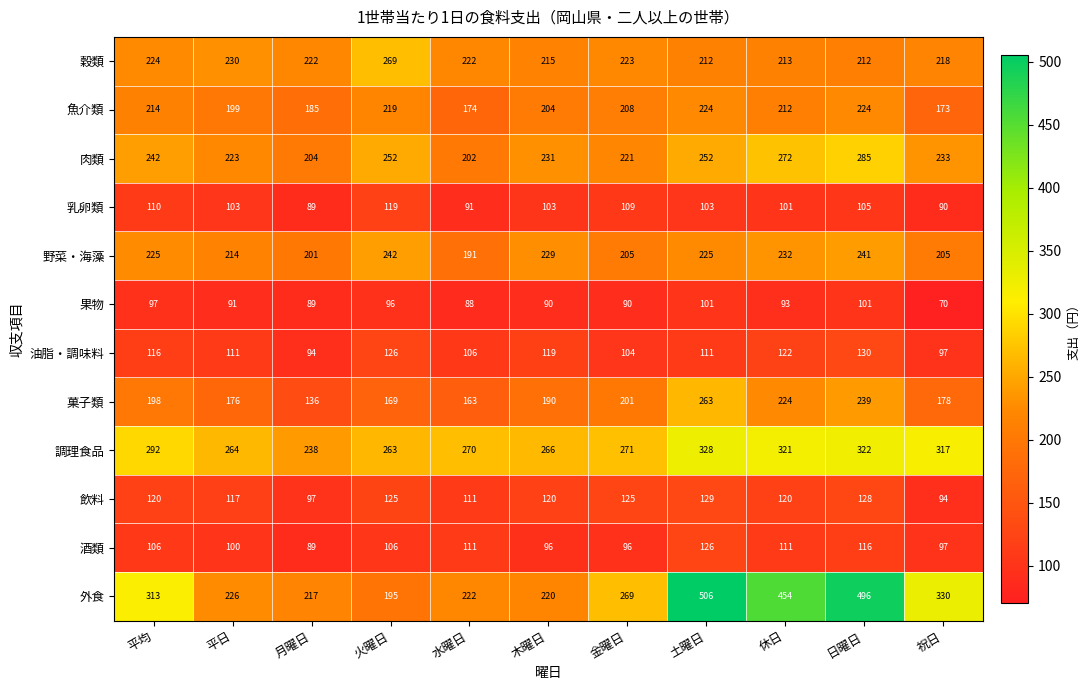

Rank the series at 平日 from lowest to highest value.

果物, 酒類, 乳卵類, 油脂・調味料, 飲料, 菓子類, 魚介類, 野菜・海藻, 肉類, 外食, 穀類, 調理食品